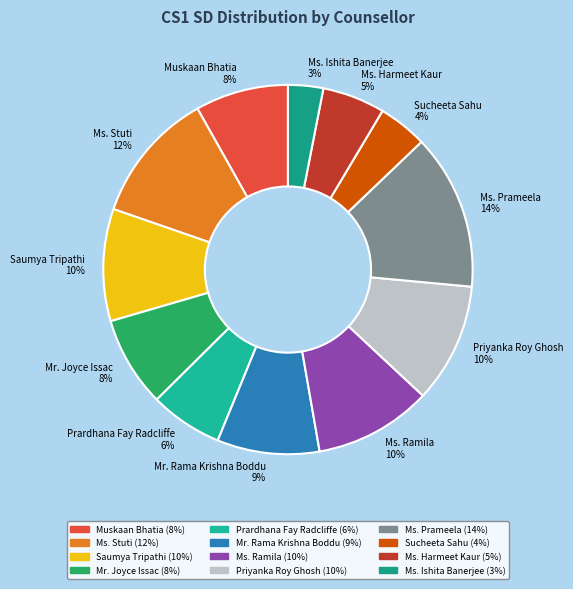

To the nearest percent, what percentage of the pie is Muskaan Bhatia?

8%